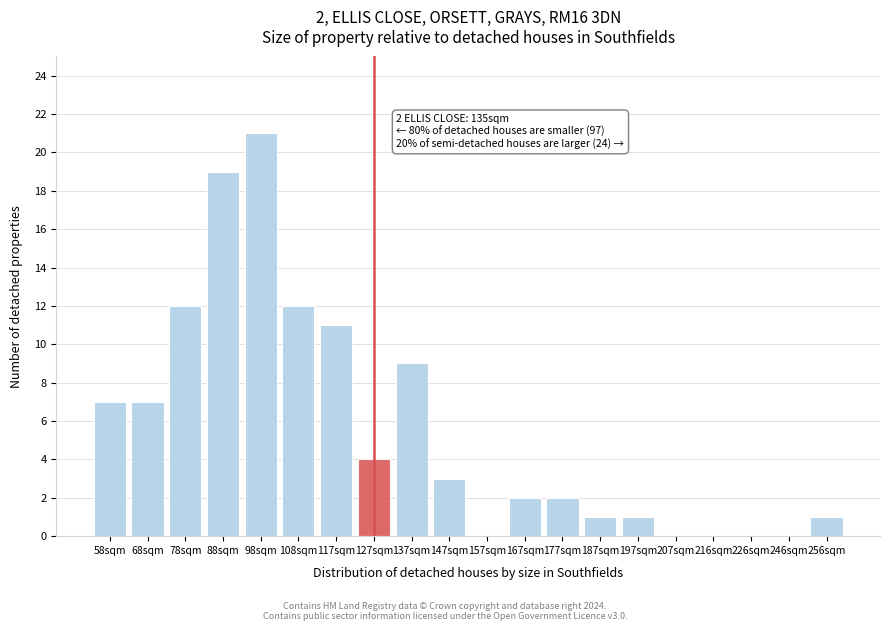

Reading right to left, extract all data points from this chart.

256sqm=1	246sqm=0	226sqm=0	216sqm=0	207sqm=0	197sqm=1	187sqm=1	177sqm=2	167sqm=2	157sqm=0	147sqm=3	137sqm=9	127sqm=4	117sqm=11	108sqm=12	98sqm=21	88sqm=19	78sqm=12	68sqm=7	58sqm=7